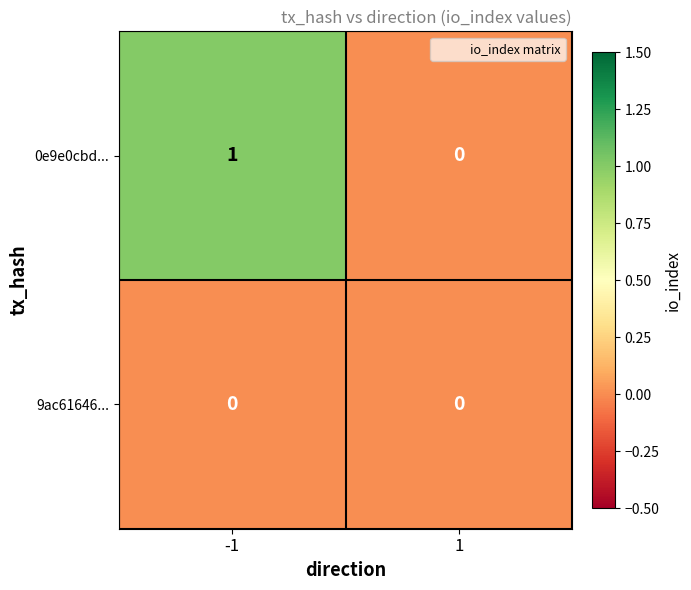

Reading left to right, extract all data points from this chart.

0e9e0cbd...: 1	0
9ac61646...: 0	0